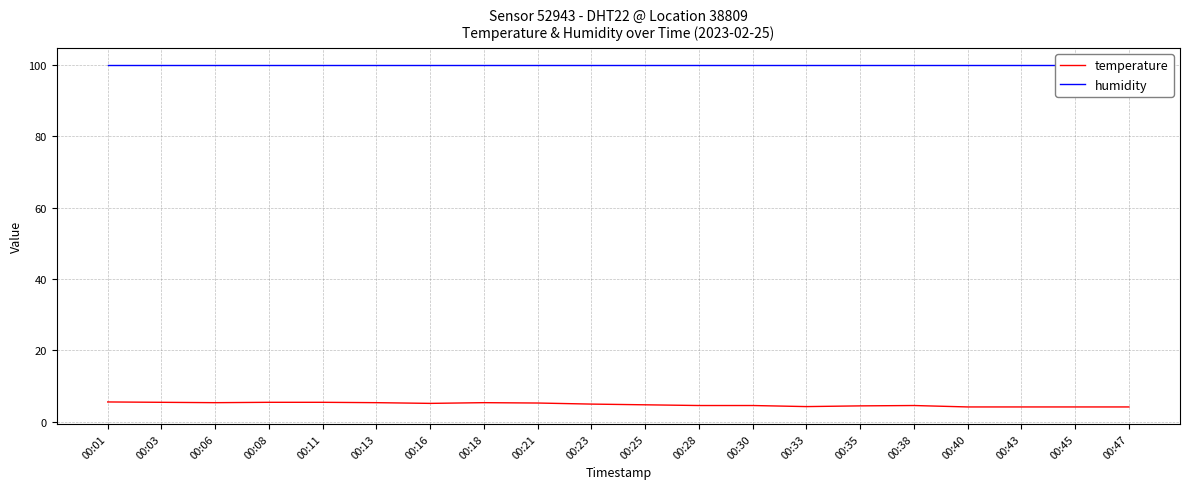

What value does the temperature series have at 00:35?

4.4